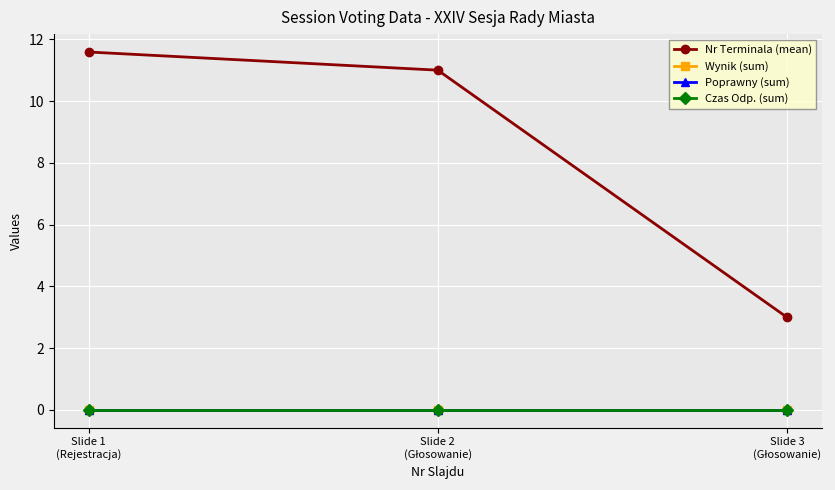

Rank the series at Slide 3
(Głosowanie) from highest to lowest value.

Nr Terminala (mean), Wynik (sum), Poprawny (sum), Czas Odp. (sum)